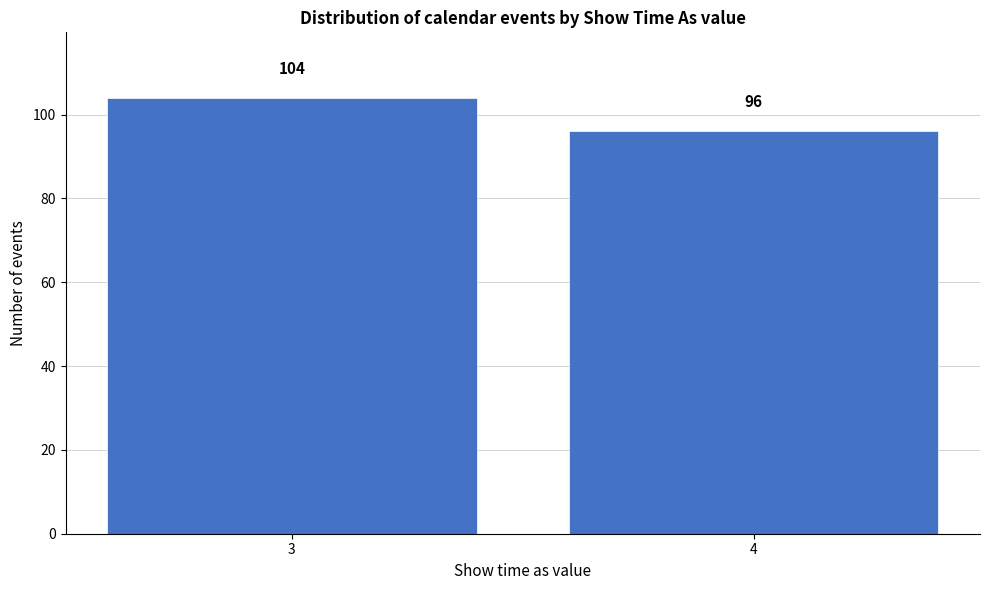

Reading left to right, transcribe all the data shown in this chart.

104	96